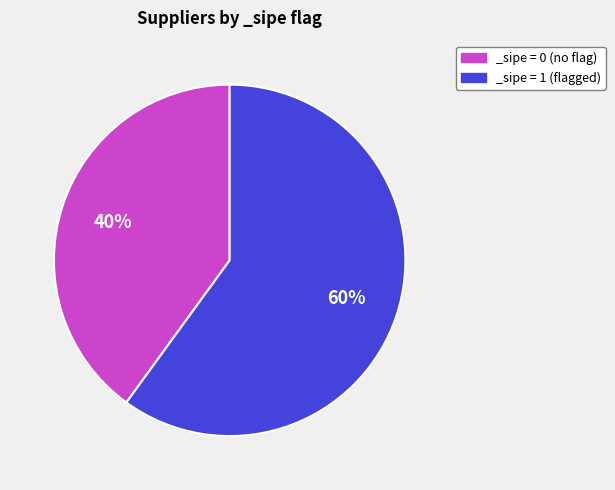

Count the number of slices in the pie.

2